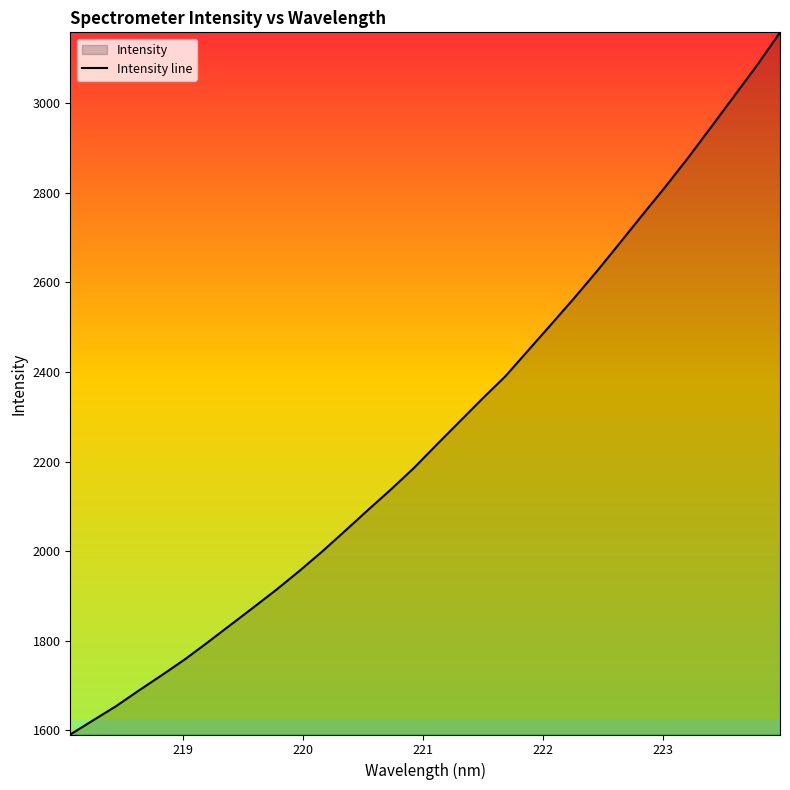

What is the sum of all values?

72620.2